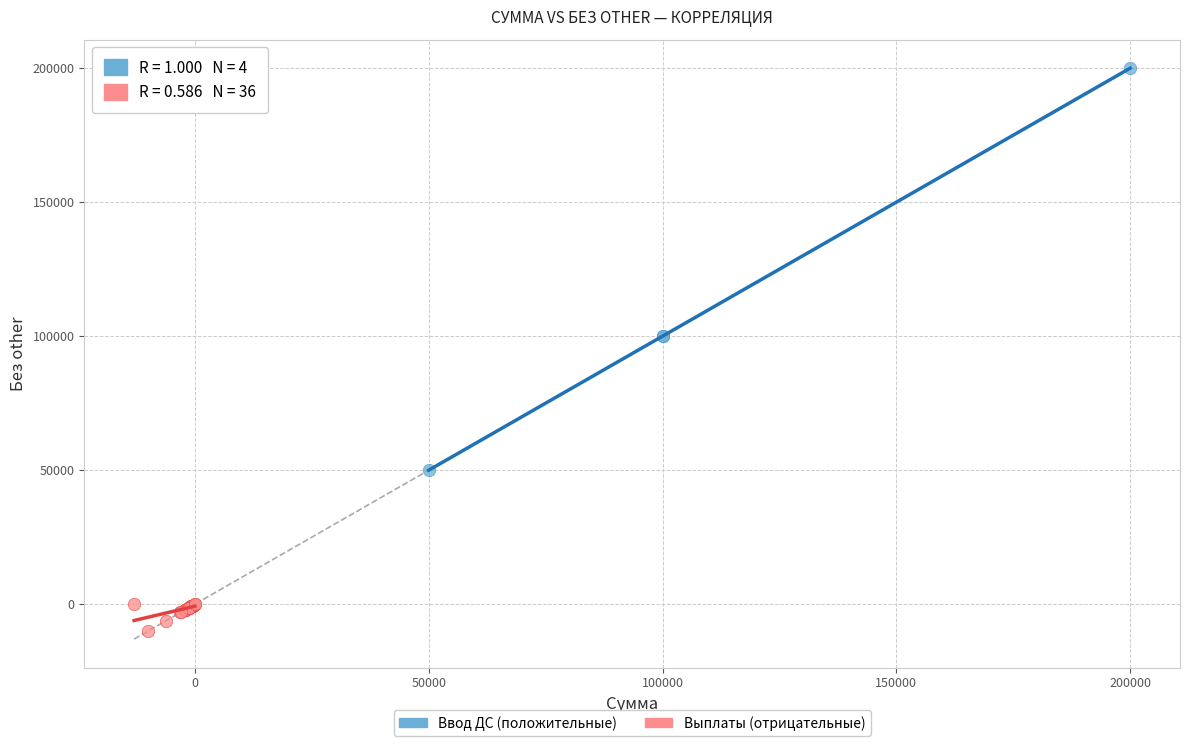

Which series has the widest spread of Y values?

Ввод ДС (положительные)